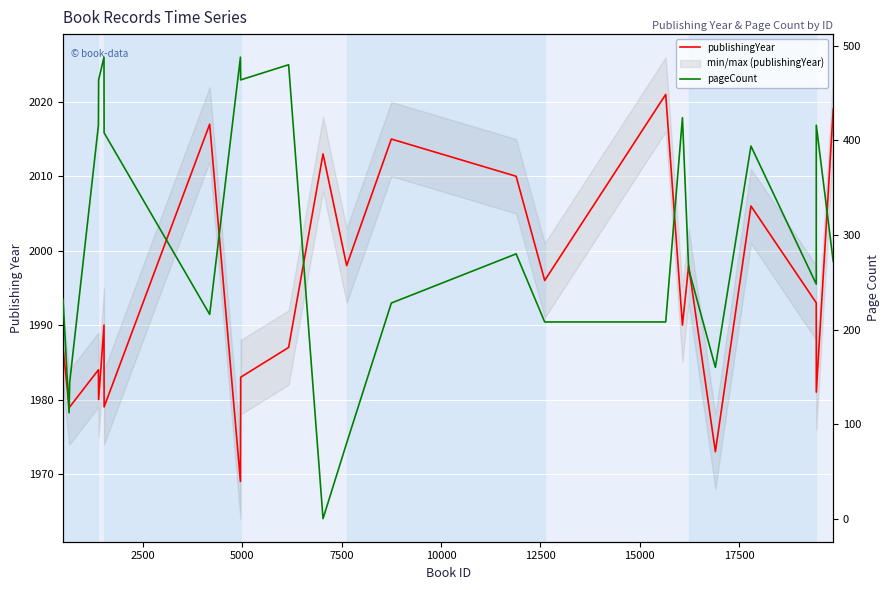

The publishingYear series shows 435 at 22. True or false?

False